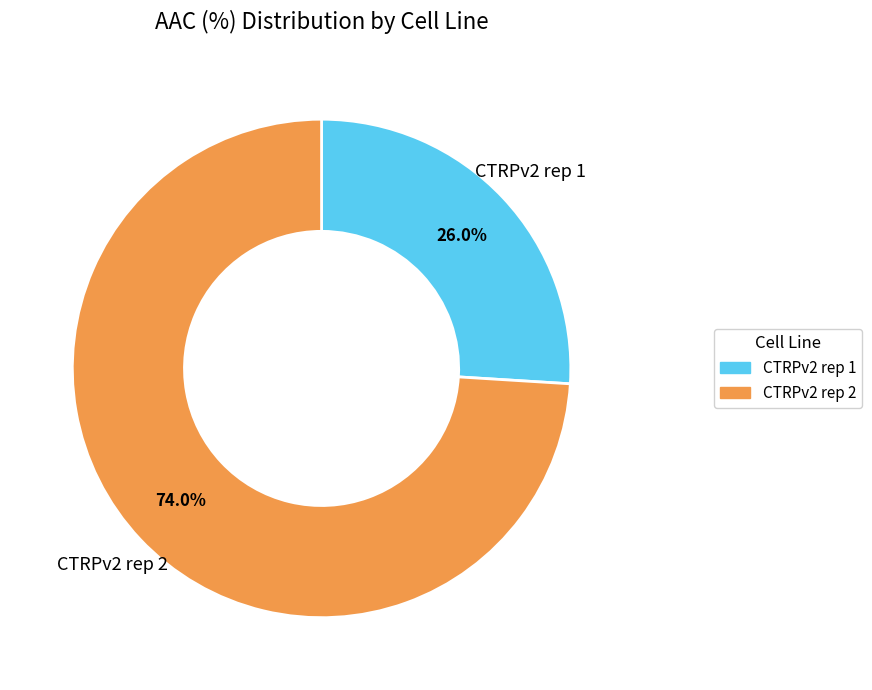

To the nearest percent, what is the combined percentage of CTRPv2 rep 1 and CTRPv2 rep 2?

100%